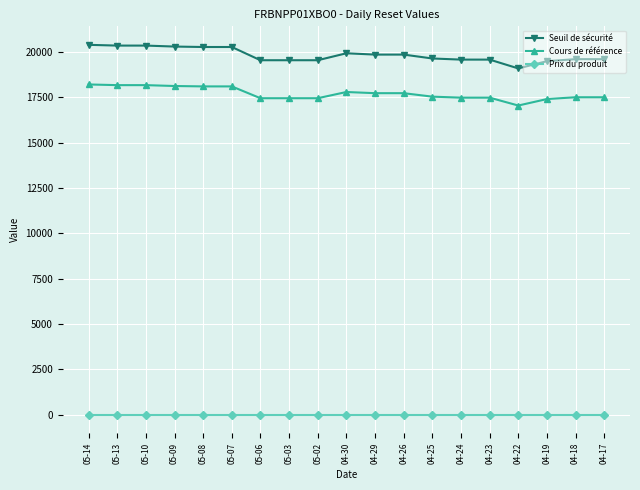

How many lines are shown in the chart?

3